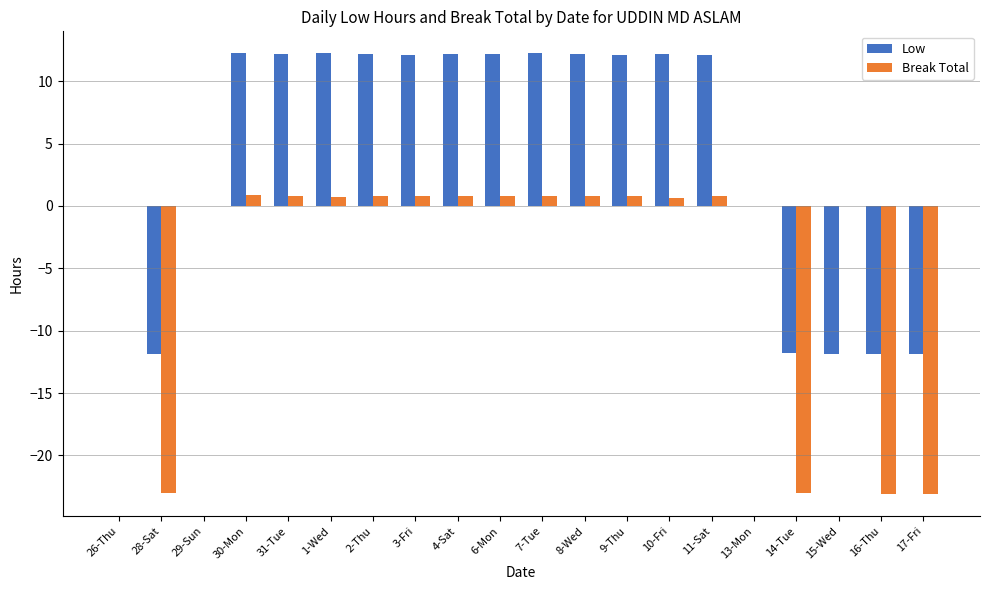

Are the bars horizontal?

No